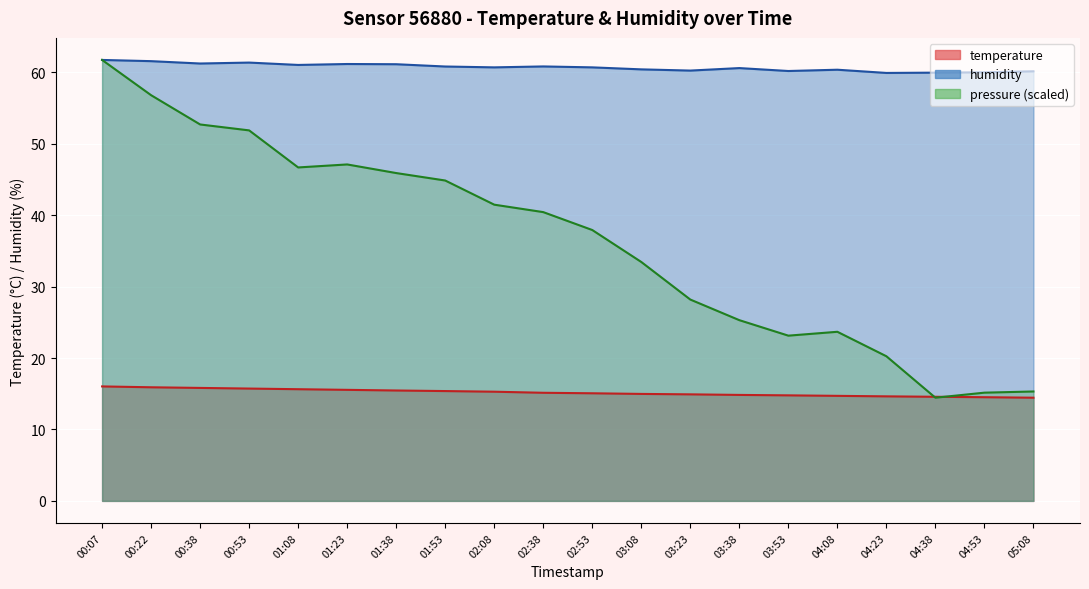

At which label is humidity closest to 60?

04:53